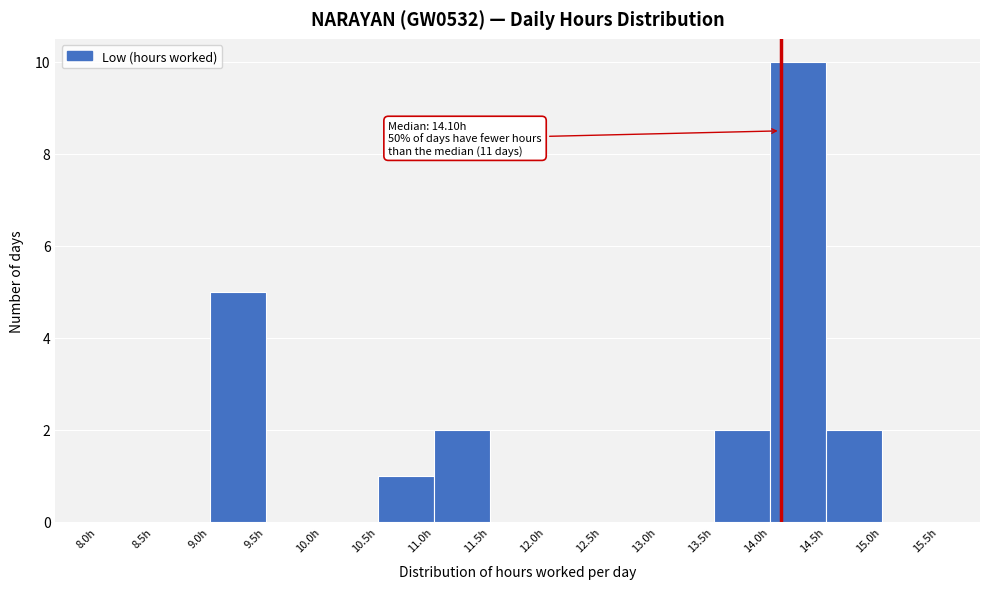

Which range on the x-axis has the tallest bar?

14.0 to 14.5